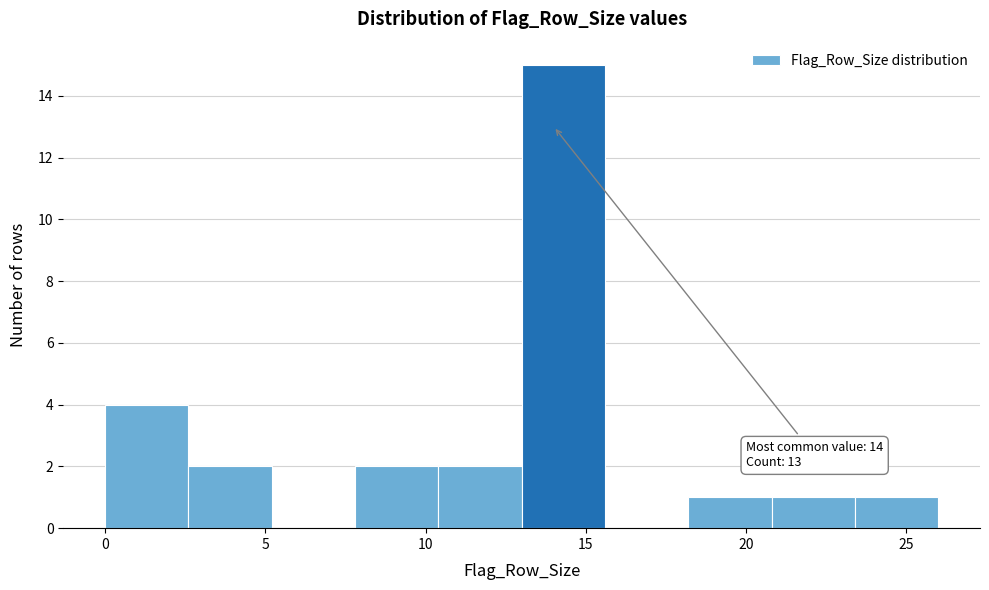

Which range on the x-axis has the tallest bar?

13.0 to 15.6